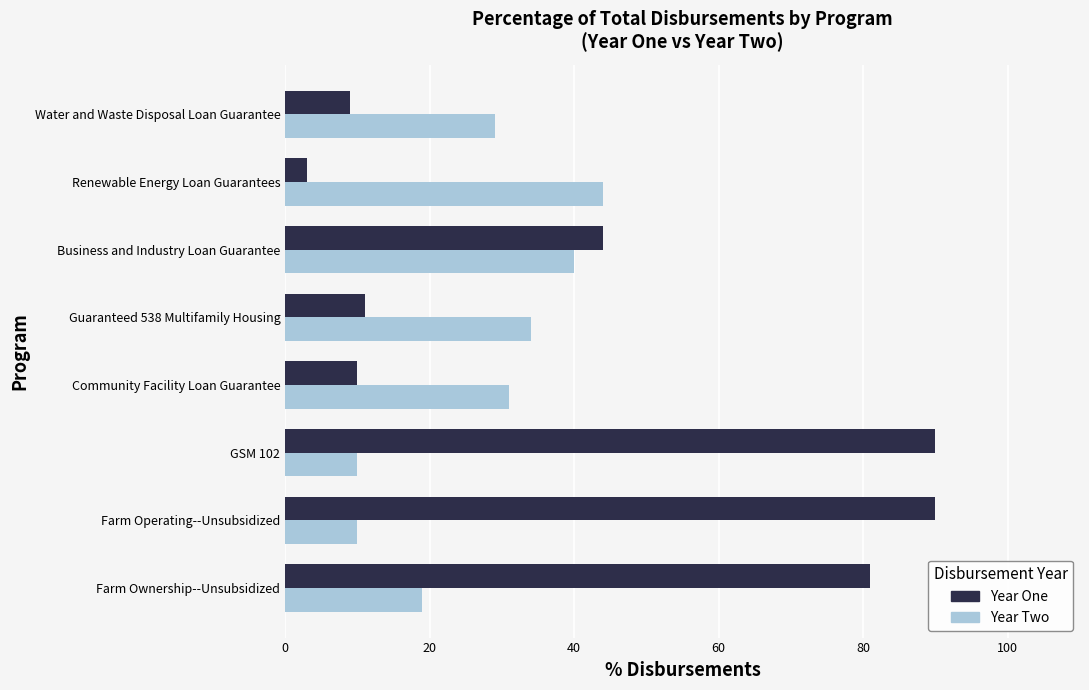

How many Year Two values are between 19 and 40?

5